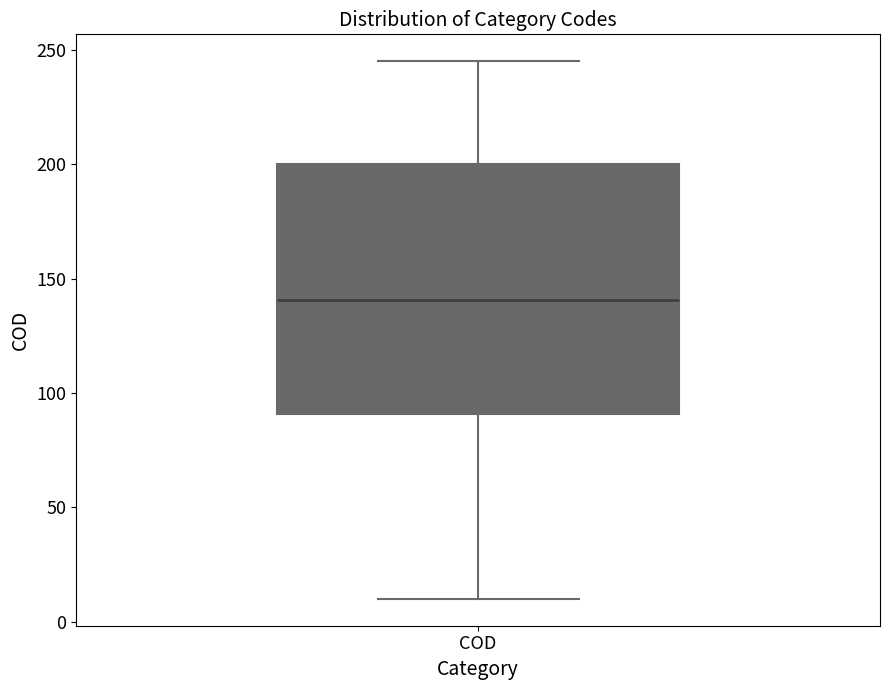

Transcribe this box plot: give where the median line is, the range the box spans, and where the two whiskers end, as read against the y-axis. The values are not printed on the chart, so give them approximately, as read against the axis.

median 140, box 90 to 200, whiskers 10 to 245